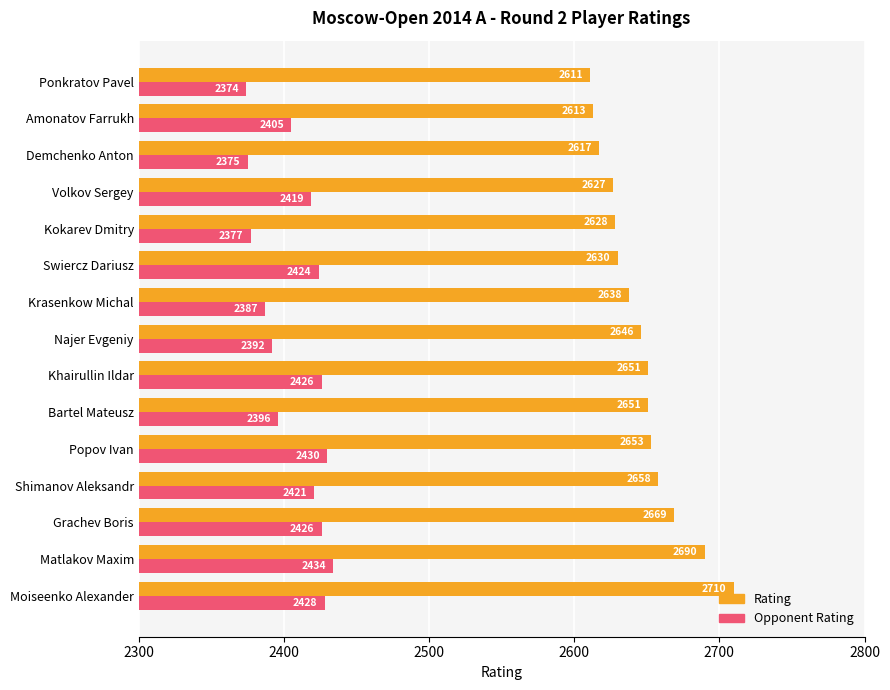

Where is Rating nearest to the value 2660?

Shimanov Aleksandr